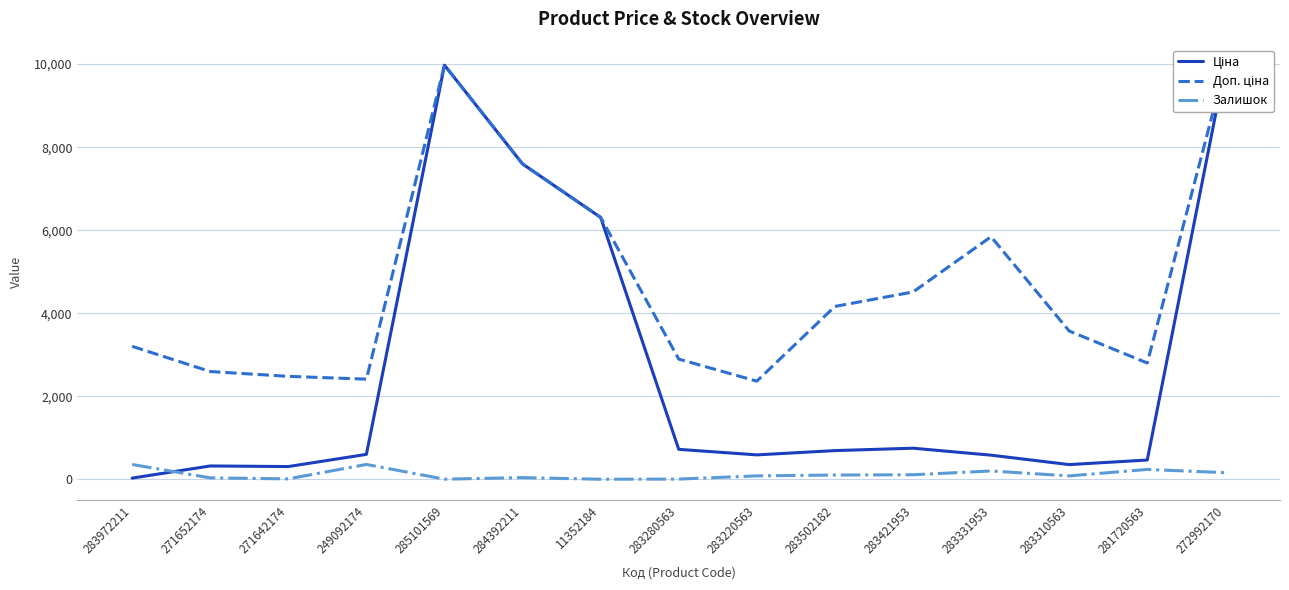

At which category is the sum across all series the highest?

272992170